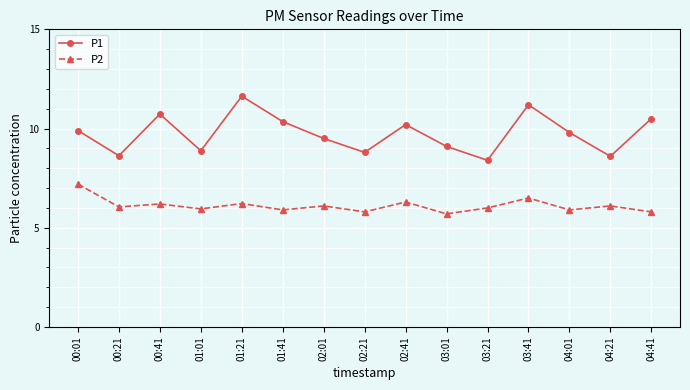

What is the spread (max minus min) of values at 00:21?

2.6